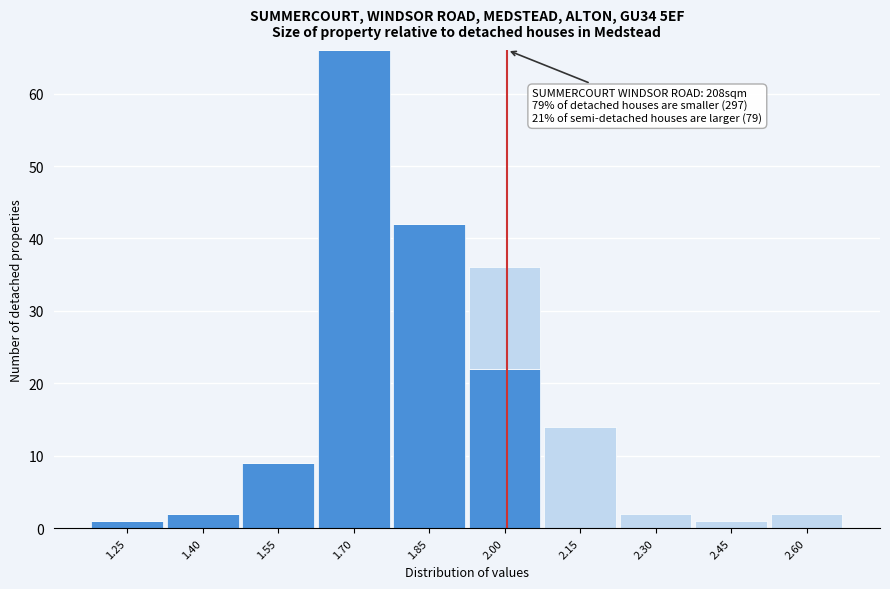

At which category is the sum across all series the highest?

1.70